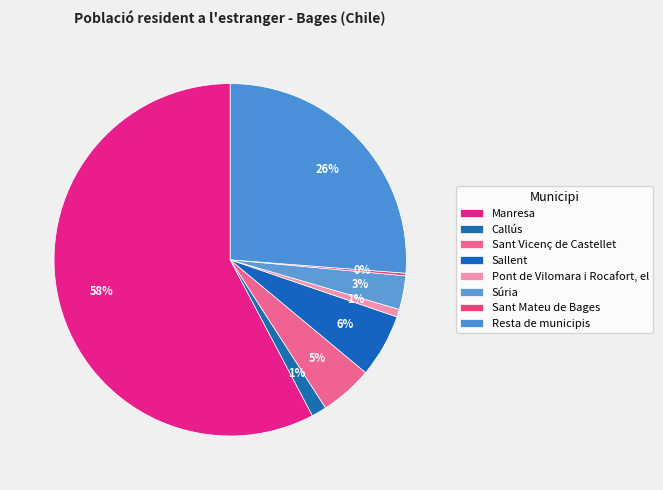

What percentage is NOT represented by Sant Vicenç de Castellet?

95.2%